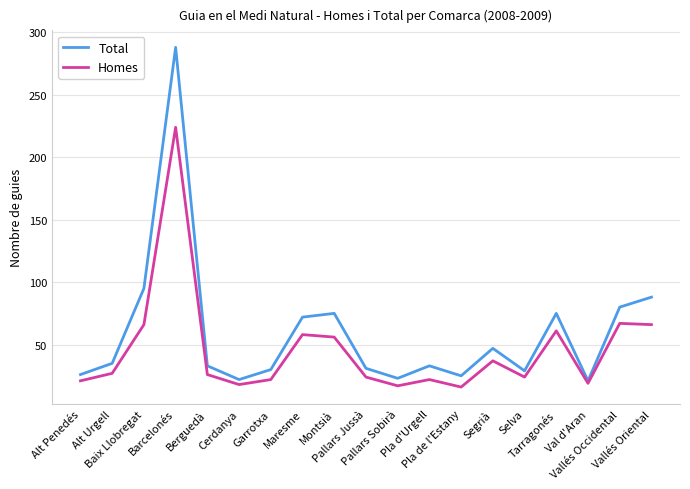

Is this an area chart (filled region under the line)?

No